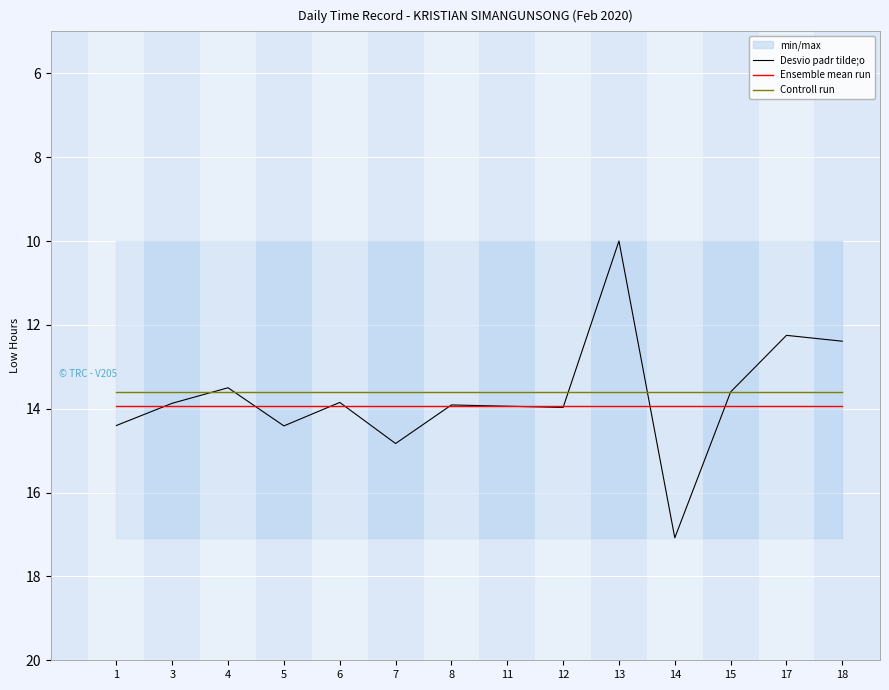

Rank the series by their average value, from lowest to highest.

Controll run, Desvio padr tilde;o, Ensemble mean run